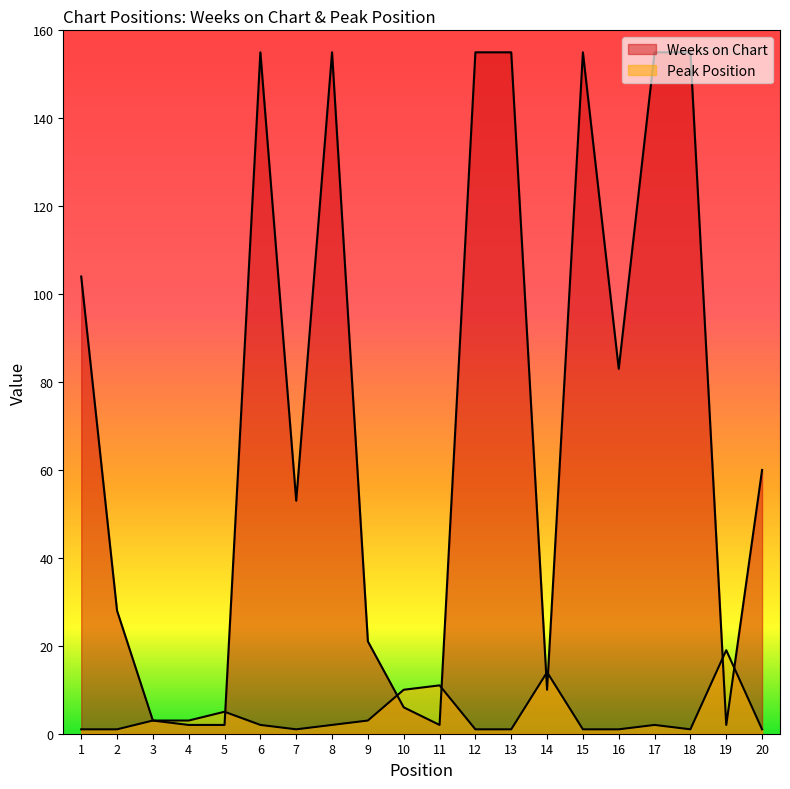

True or false: Peak Position and Weeks on Chart cross at least once.

True